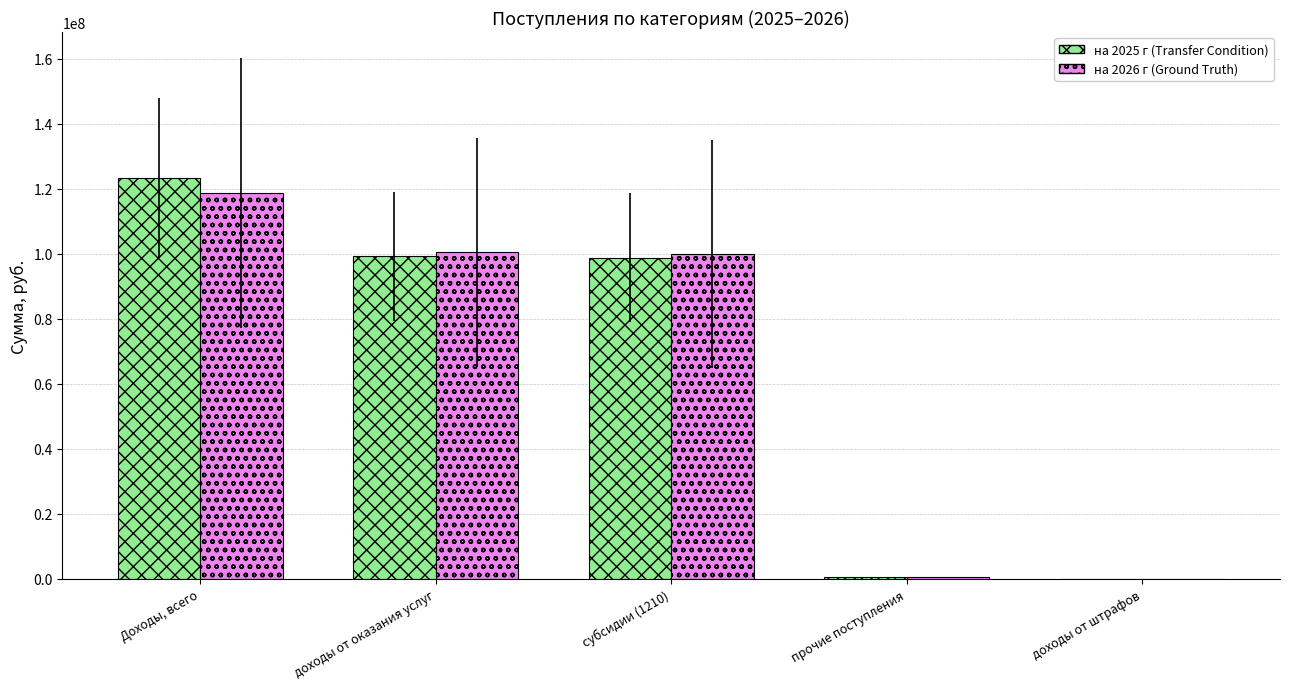

Count the number of data series in this chart.

2